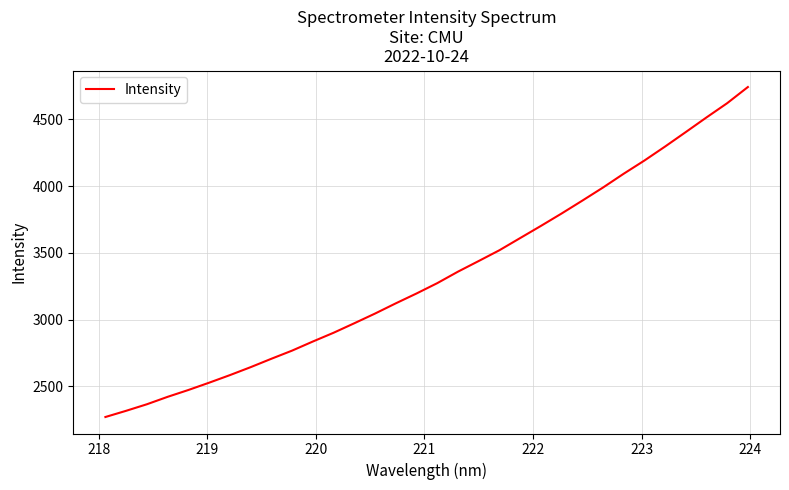

What is the greatest value displayed?

4743.4